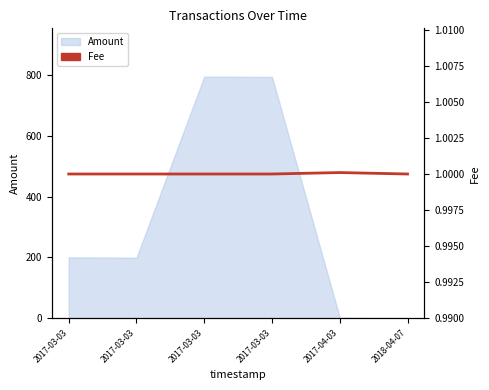

Reading left to right, extract all data points from this chart.

2017-03-03=1.0	2017-03-03=1.0	2017-03-03=1.0	2017-03-03=1.0	2017-04-03=1.0	2018-04-07=1.0